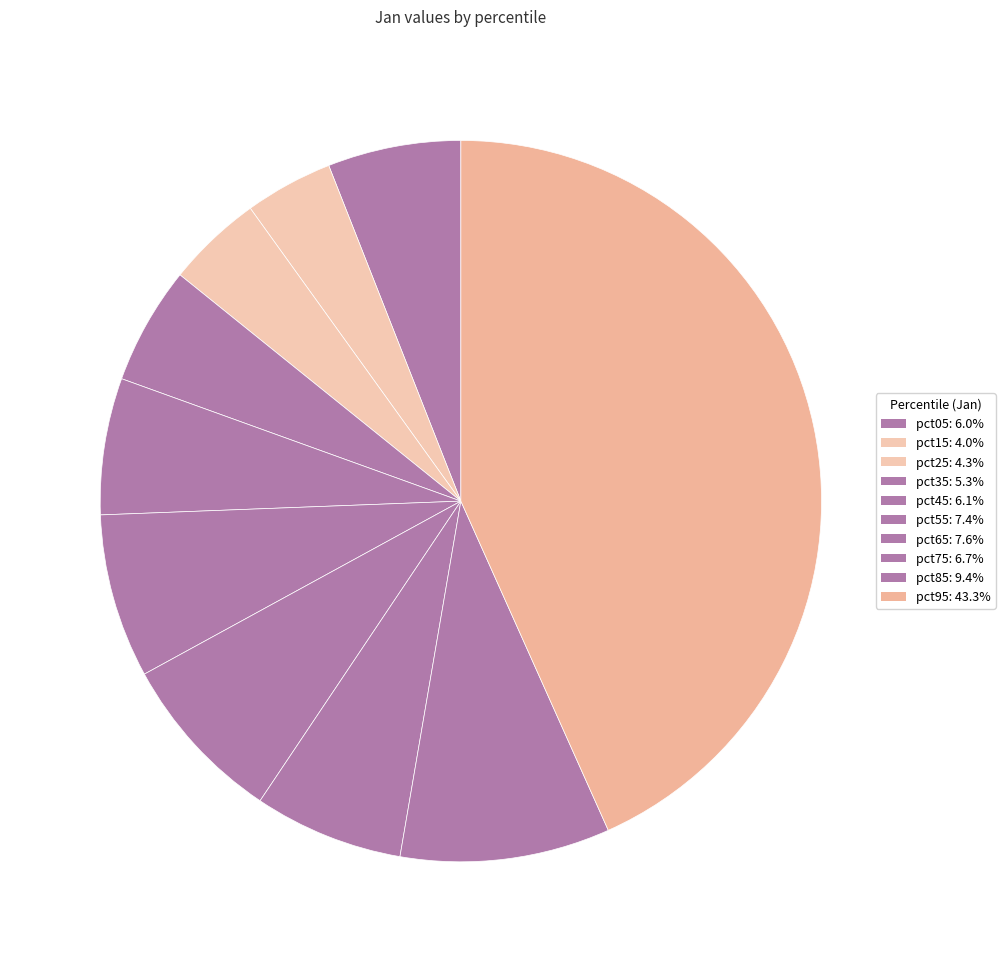

To the nearest percent, what is the combined percentage of pct45 and pct65?

14%